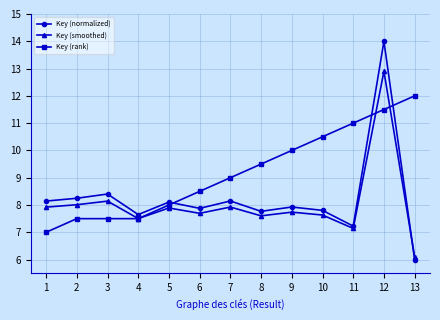

What is the difference between the Key (normalized) values at 5 and 11?

0.9